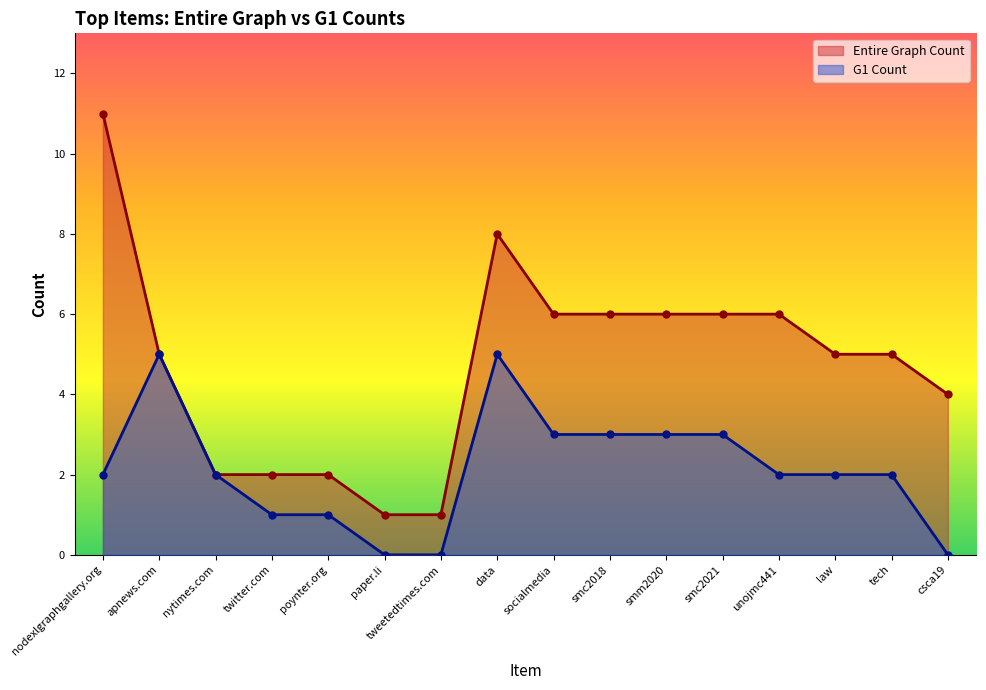

At how many categories does at least one series exceed 6?

2